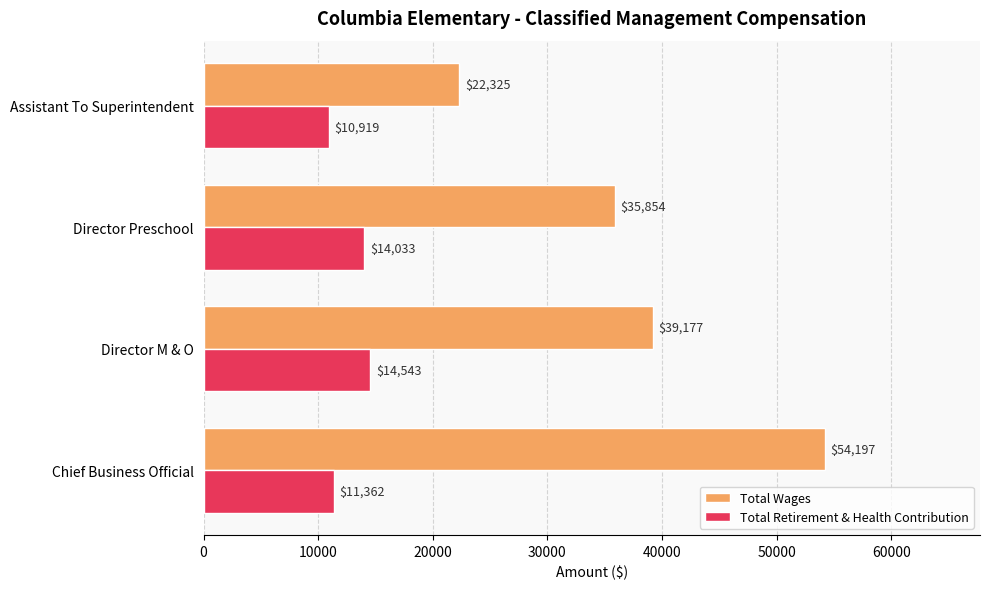

How many Total Retirement & Health Contribution values are between 11362 and 14543?

3